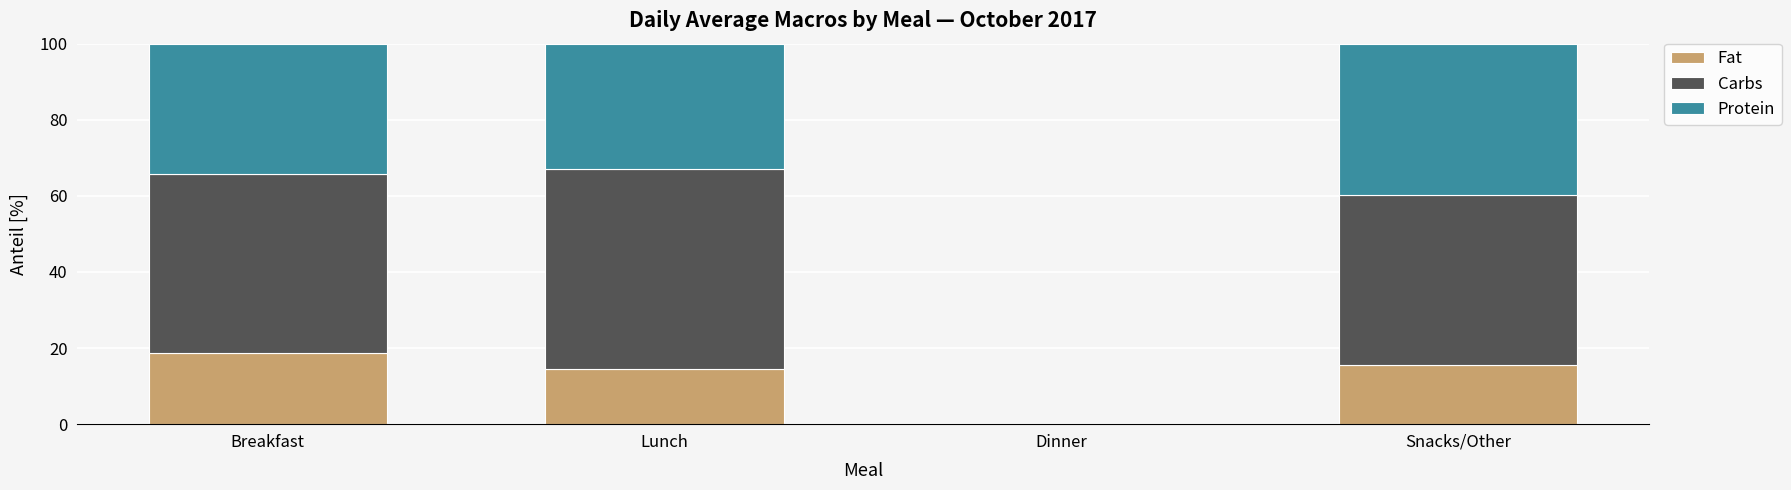

What is the approximate value of Fat at Lunch?

14.5